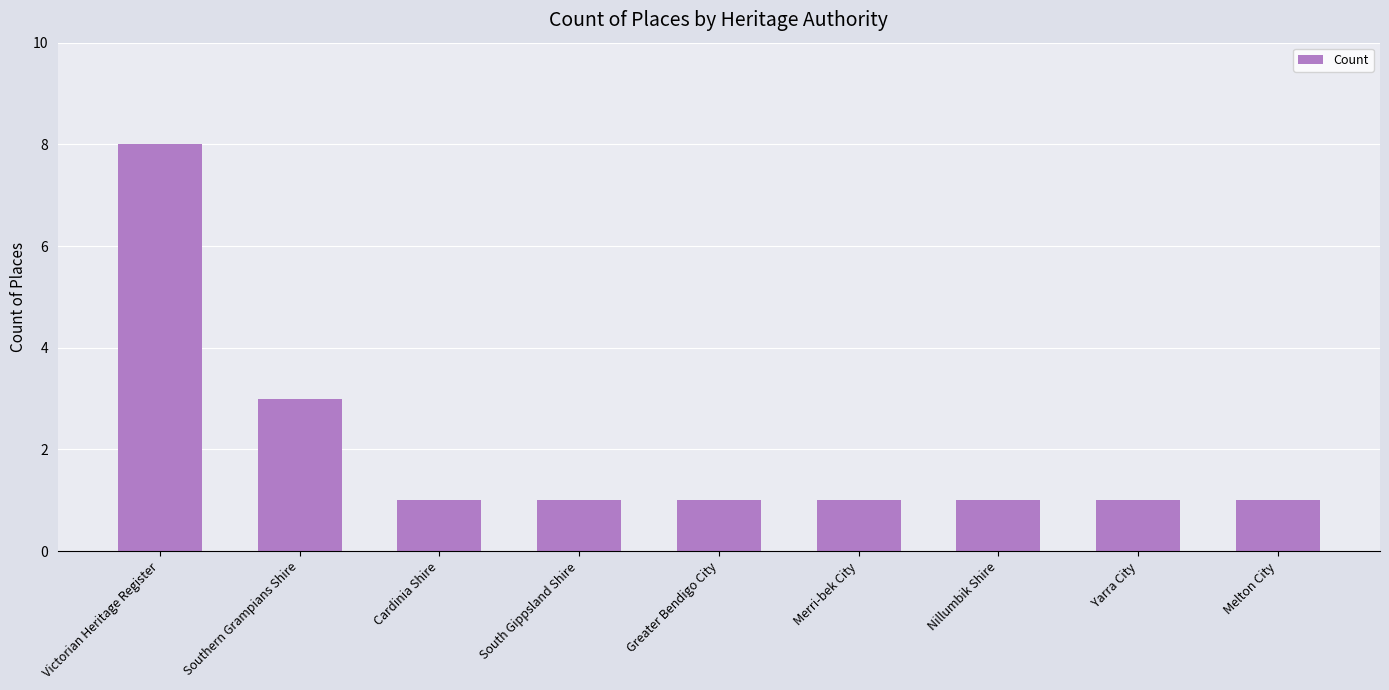

What is the maximum value shown in the chart?

8